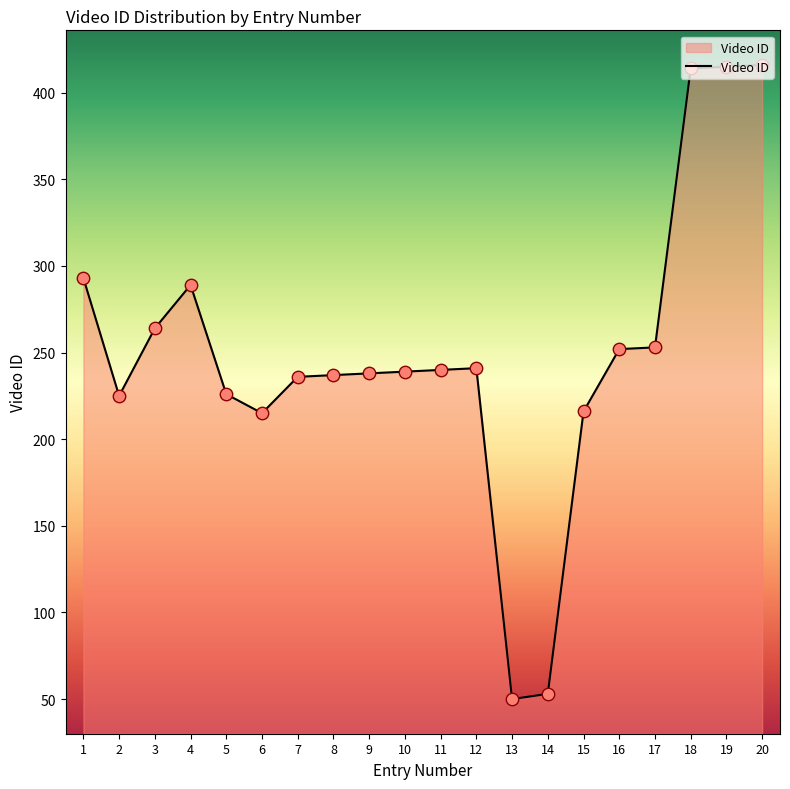

What is the change in value from 6 to 16?

+37